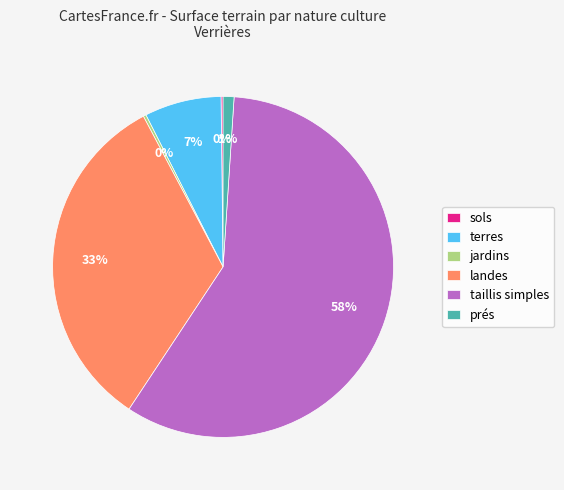

To the nearest percent, what is the average slice percentage?

17%